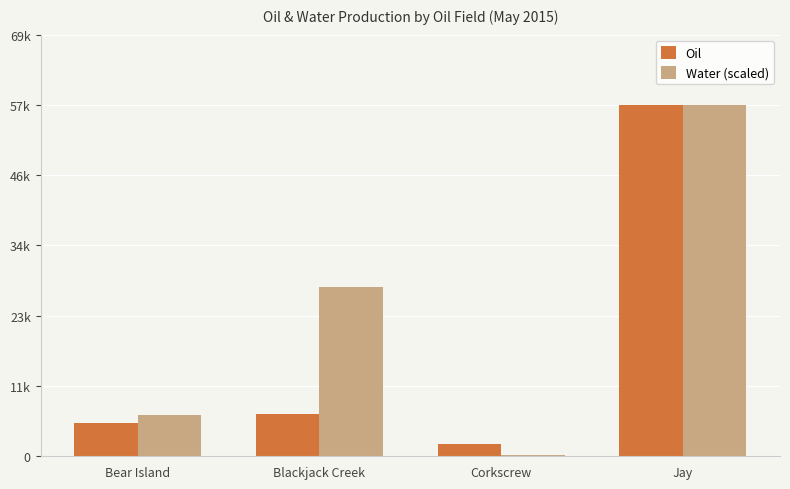

What are all the series names shown in the legend?

Oil, Water (scaled)